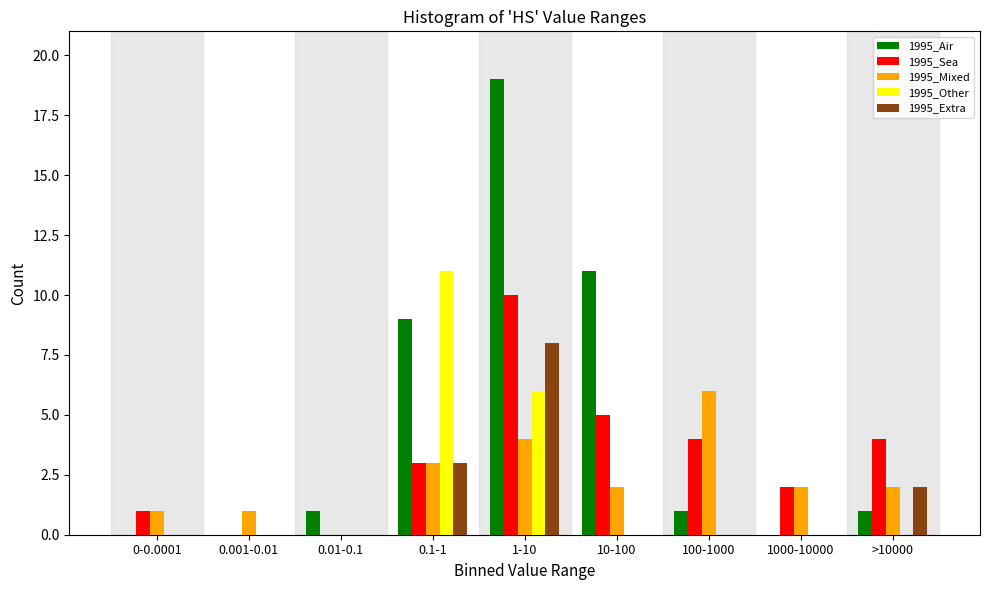

Between 100-1000 and >10000, which series saw the biggest shift?

1995_Mixed